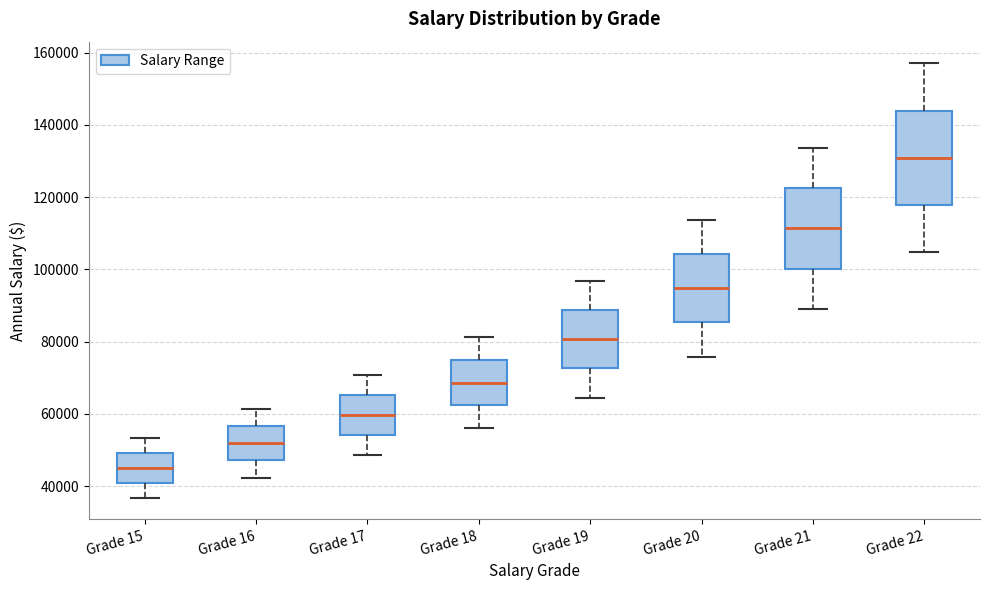

Where is the lower edge of the box for Grade 20 on the y-axis? The values are not printed on the chart, so give them approximately, as read against the axis.

86000